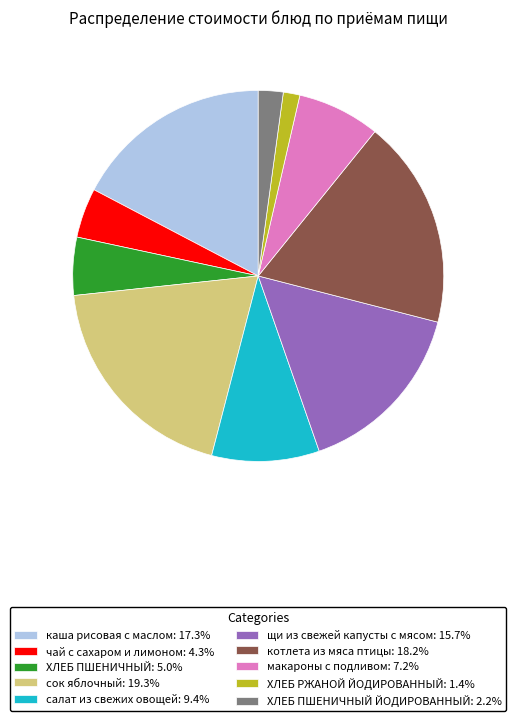

Is the sum of салат из свежих овощей: 9.4% and чай с сахаром и лимоном: 4.3% greater than half?

No